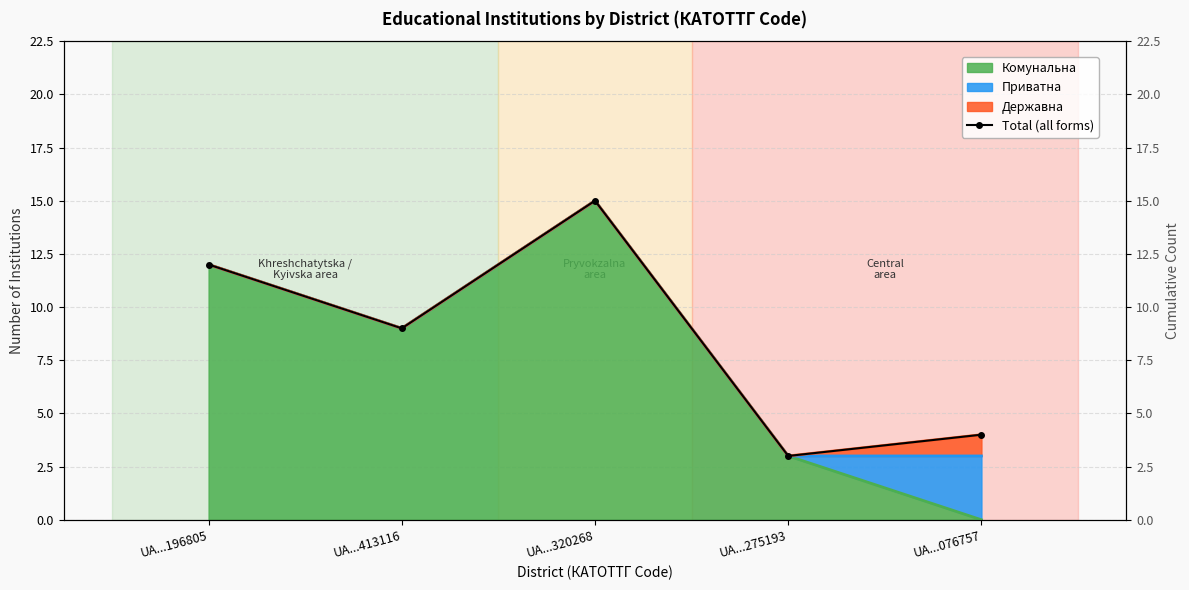

Is it true that the value at UA...196805 is 12?

True